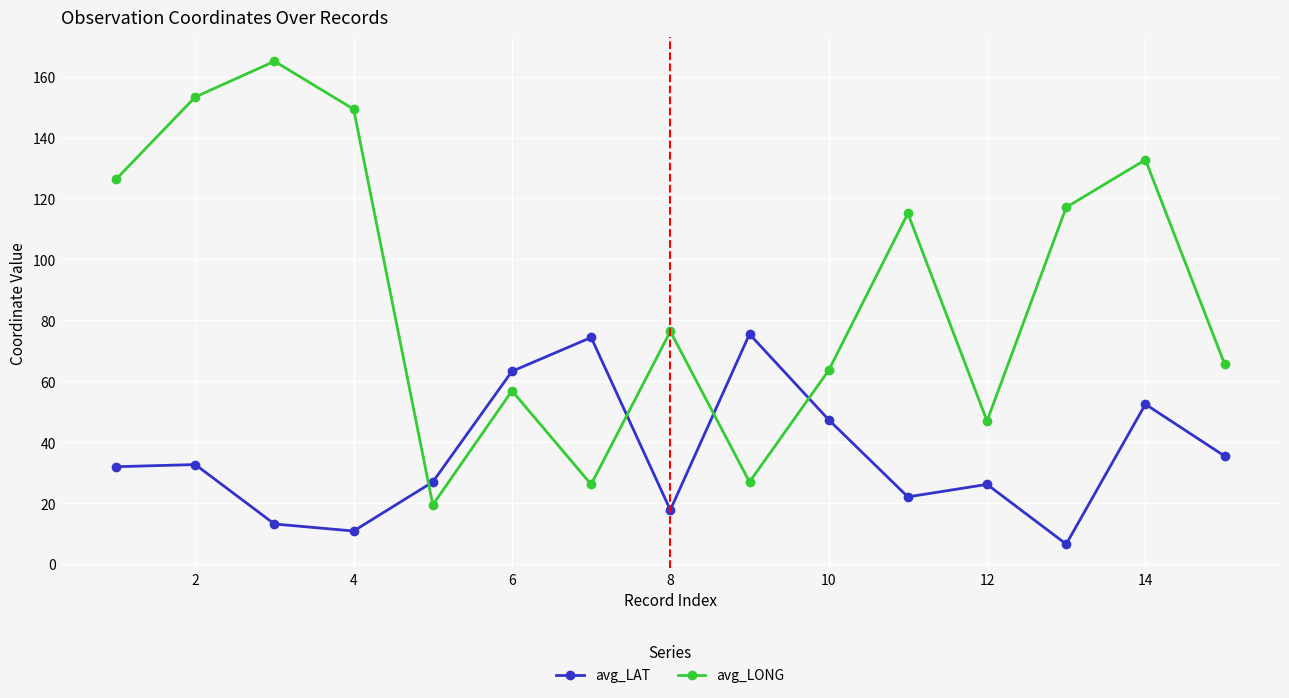

What is the value of the avg_LONG point at the 2nd from the left?

153.3